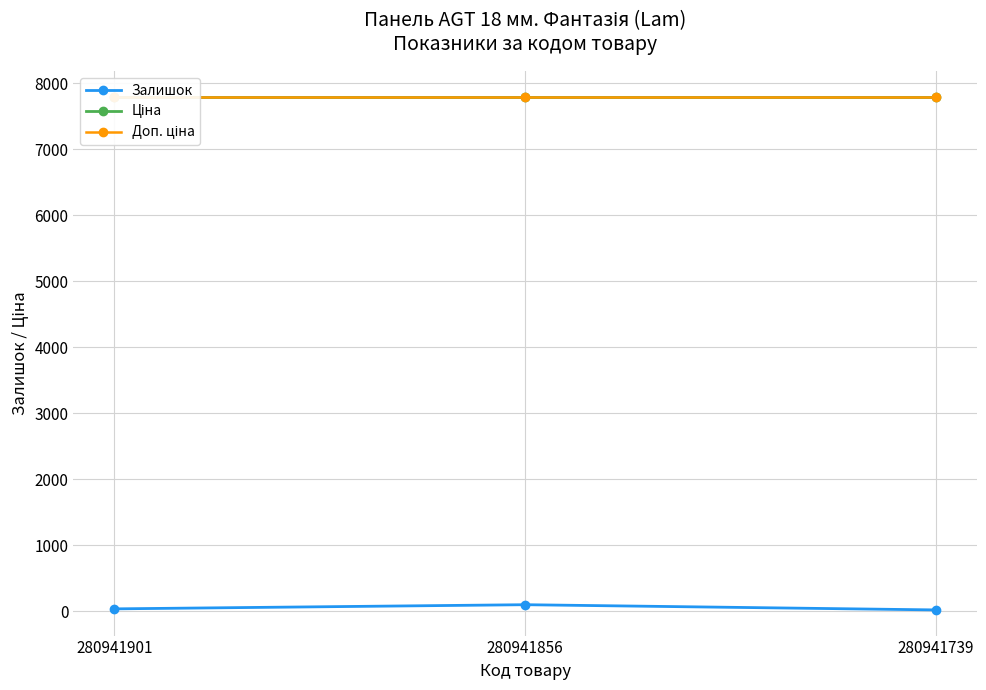

What is the value of the Залишок point at the 2nd from the left?

102